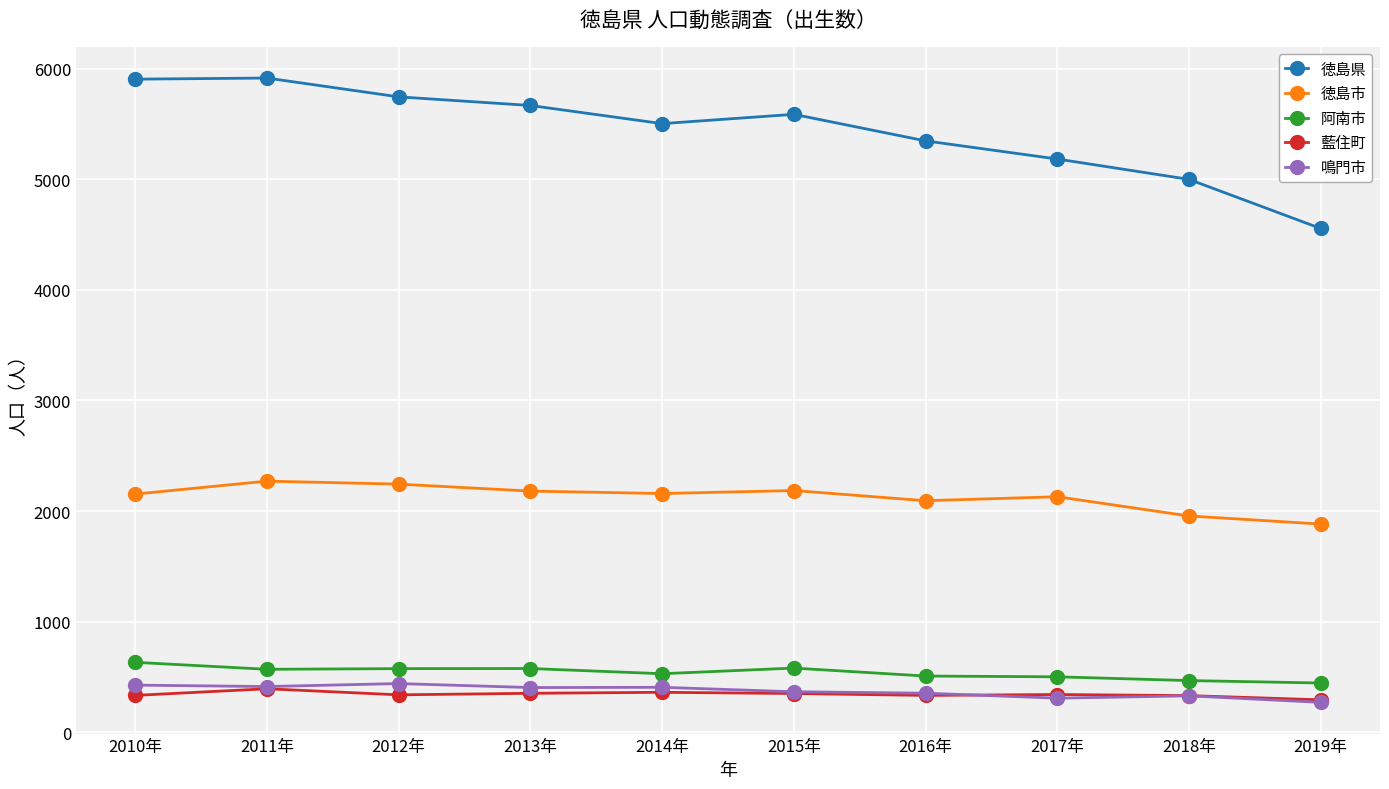

What is the value of the 徳島県 point at the 10th from the left?

4554